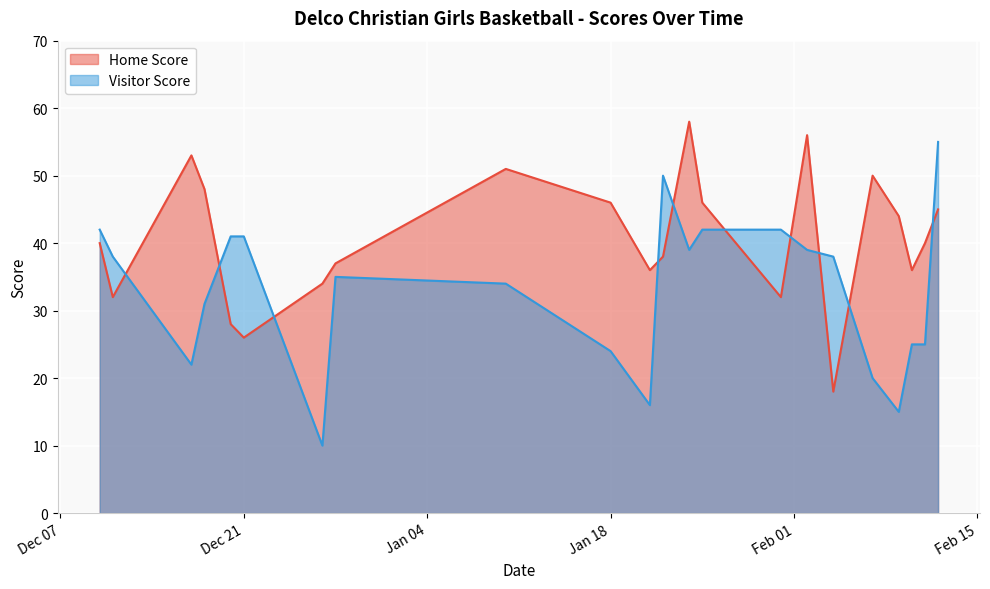

What is the approximate value of Visitor Score at 2022-02-02, to the nearest 5?

40